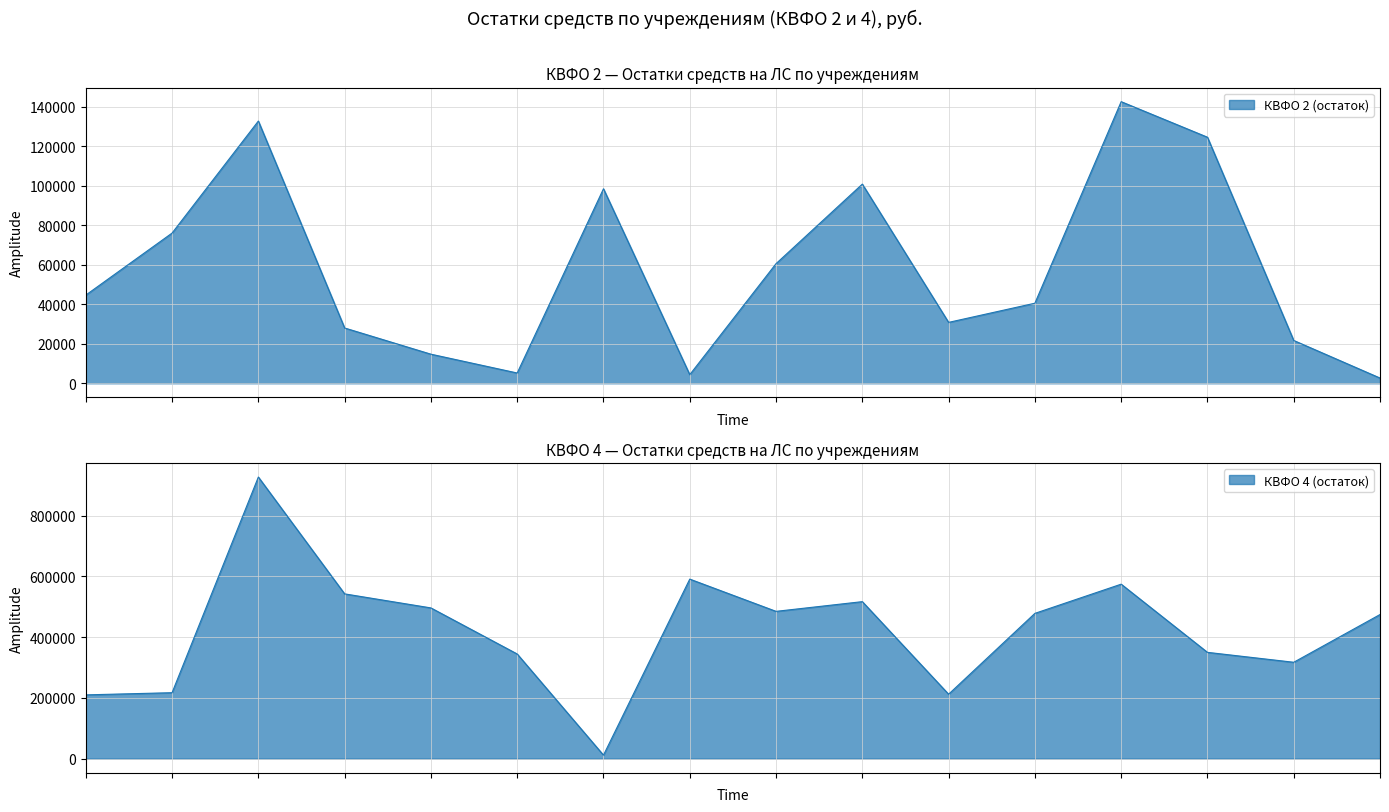

True or false: КВФО 4 (остаток) and КВФО 2 (остаток) intersect in this chart.

True